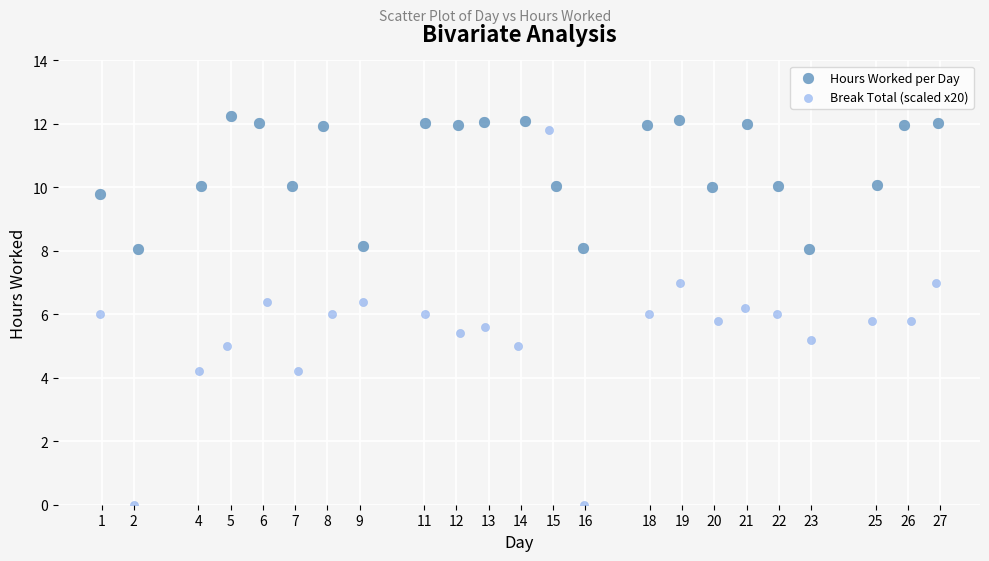

Which series has the largest Y range (max minus min)?

Break Total (scaled x20)